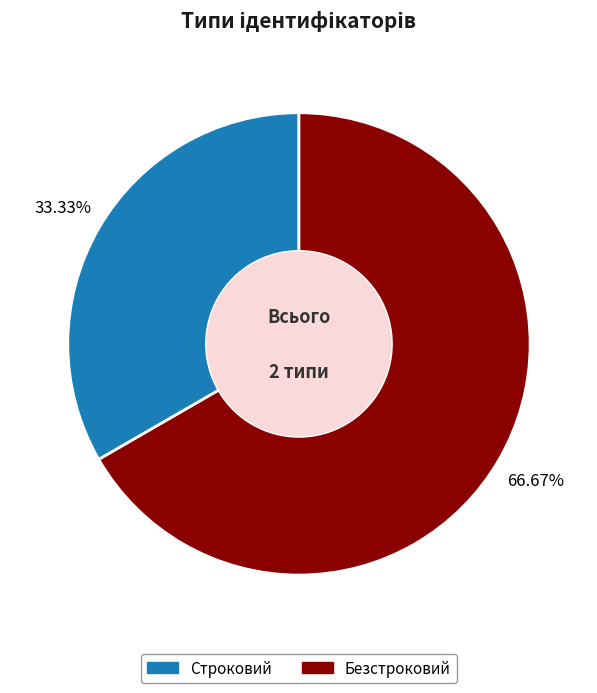

What is the largest slice in the pie chart?

Безстроковий